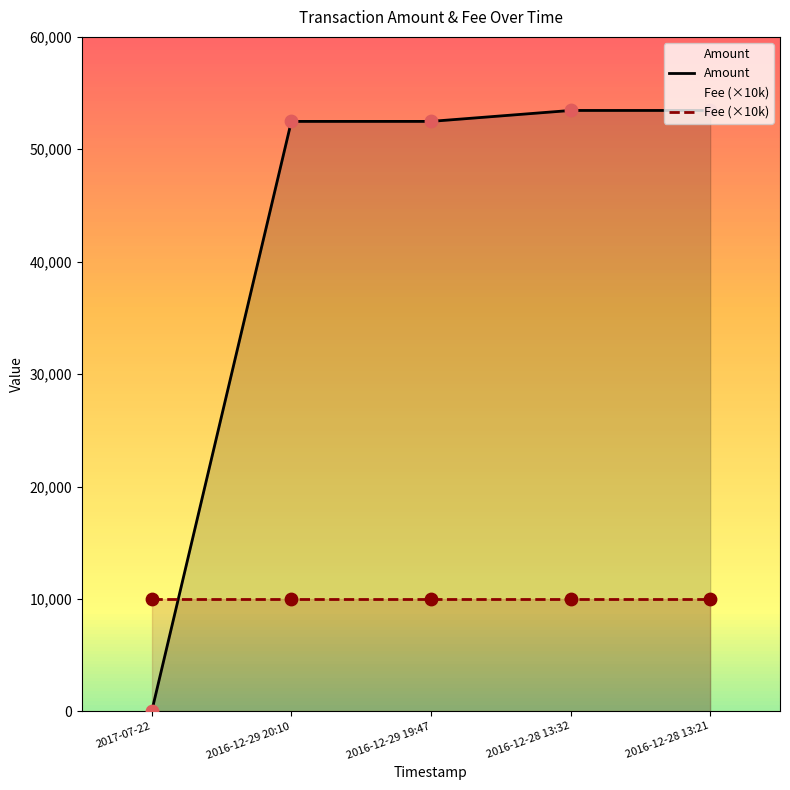

At which category is the sum across all series the highest?

2016-12-28 13:21